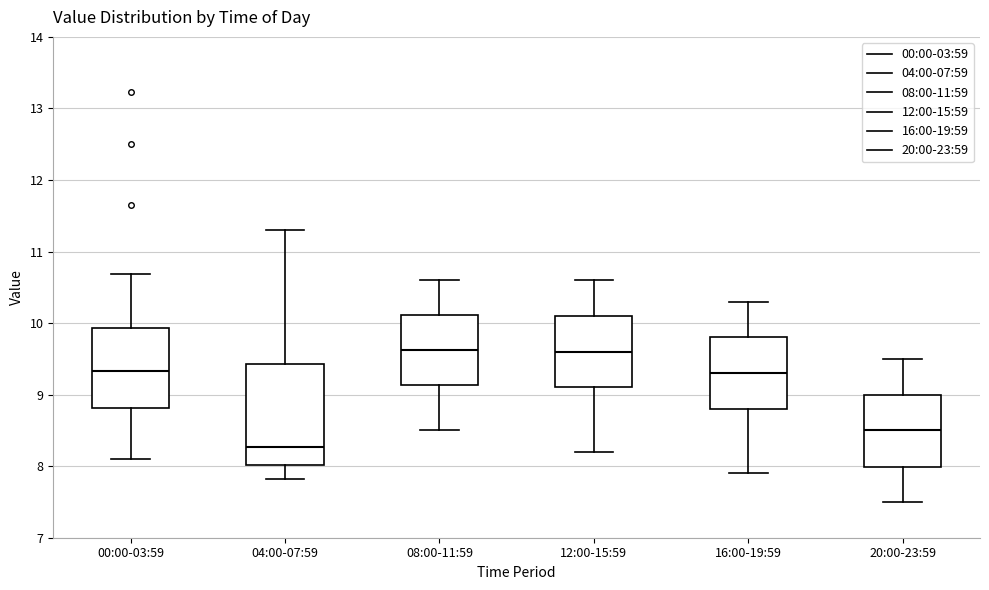

Reading left to right, transcribe this box plot: for each box, give where its median line is, the range the box spans, and where its two whiskers end, as read against the y-axis. The values are not printed on the chart, so give them approximately, as read against the axis.

00:00-03:59: median 9.3, box 8.8 to 9.9, whiskers 8.1 to 10.7
04:00-07:59: median 8.3, box 8.0 to 9.4, whiskers 7.8 to 11.3
08:00-11:59: median 9.6, box 9.1 to 10.1, whiskers 8.5 to 10.6
12:00-15:59: median 9.6, box 9.1 to 10.1, whiskers 8.2 to 10.6
16:00-19:59: median 9.3, box 8.8 to 9.8, whiskers 7.9 to 10.3
20:00-23:59: median 8.5, box 8.0 to 9.0, whiskers 7.5 to 9.5